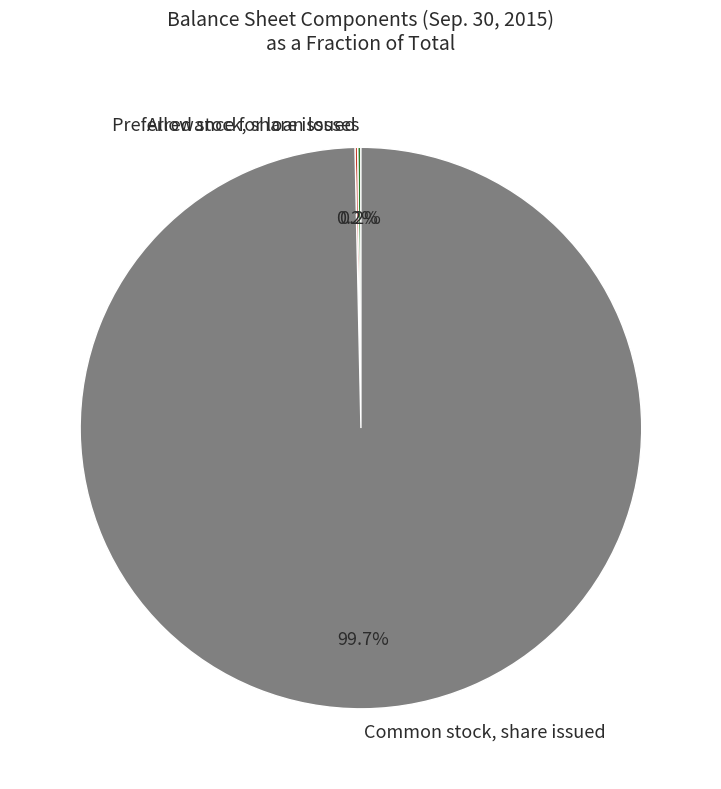

What is the largest slice in the pie chart?

Common stock, share issued